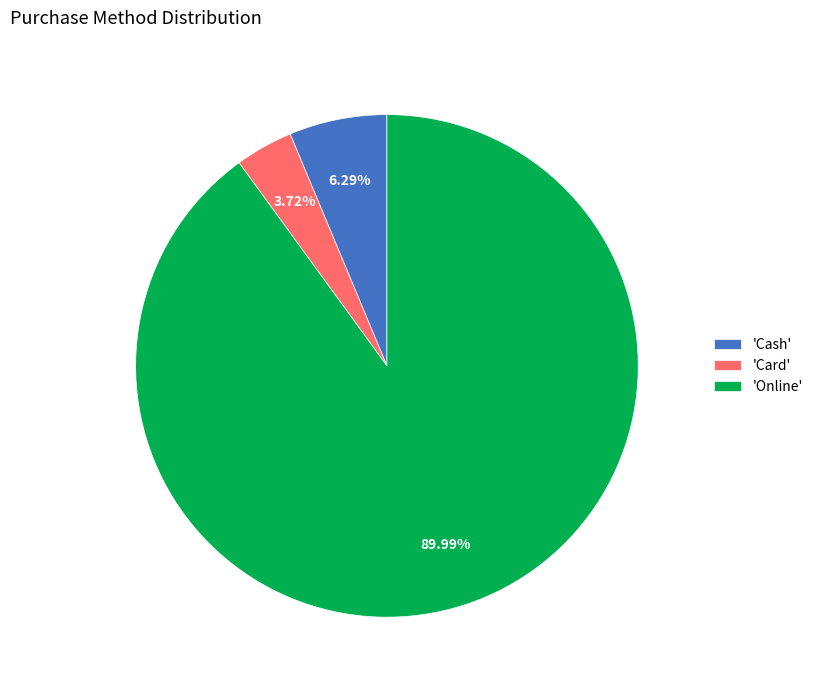

Do 'Cash' and 'Card' together represent more than half of the pie?

No